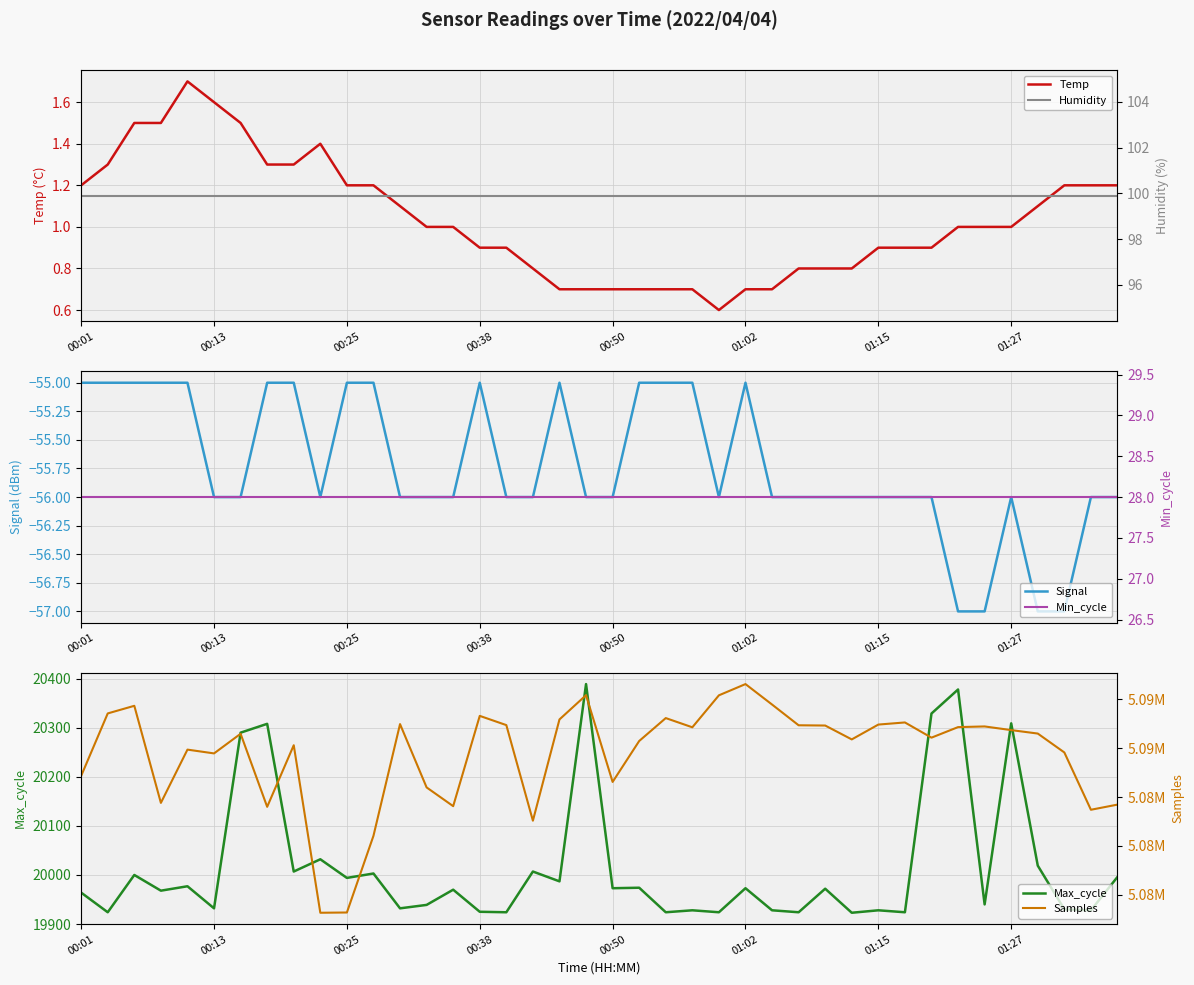

In Samples, how many points are lower than both neighbors (excluding endpoints)?

11